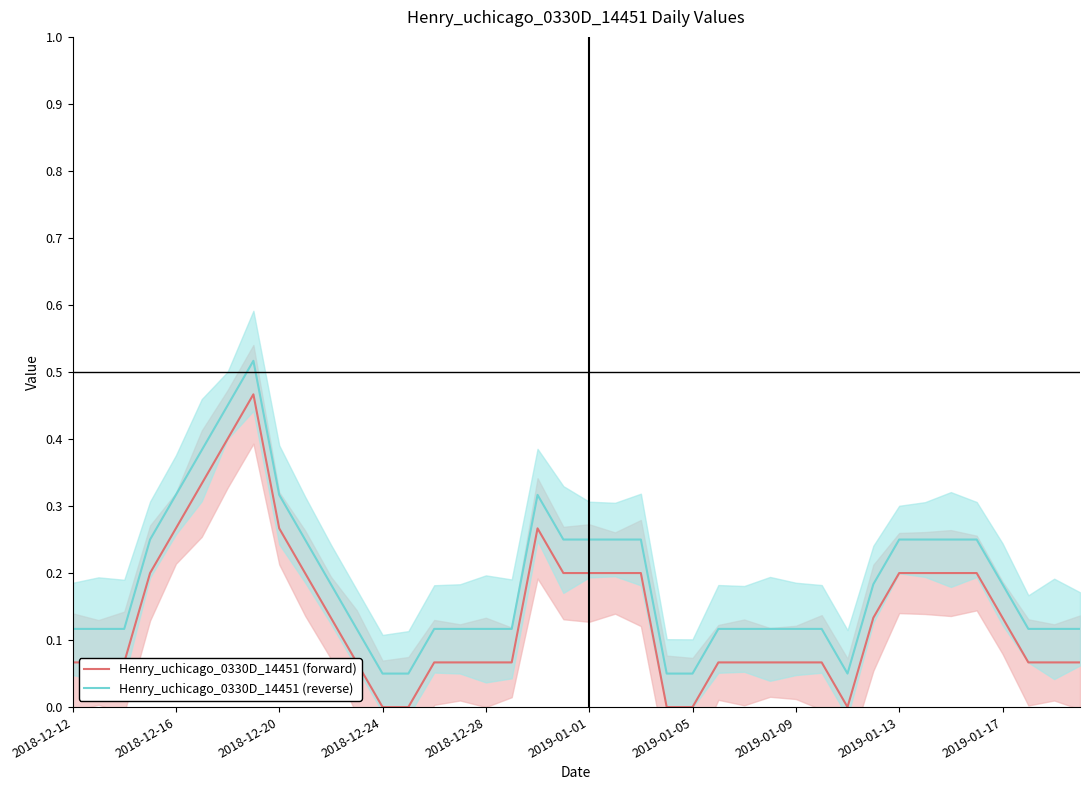

Reading right to left, extract all data points from this chart.

Henry_uchicago_0330D_14451 (forward): 0.1	0.1	0.1	0.1	0.2	0.2	0.2	0.2	0.1	0.0	0.1	0.1	0.1	0.1	0.1	0.0	0.0	0.2	0.2	0.2	0.2	0.3	0.1	0.1	0.1	0.1	0.0	0.0	0.1	0.1	0.2	0.3	0.5	0.4	0.3	0.3	0.2	0.1	0.1	0.1
Henry_uchicago_0330D_14451 (reverse): 0.1	0.1	0.1	0.2	0.2	0.2	0.2	0.2	0.2	0.1	0.1	0.1	0.1	0.1	0.1	0.1	0.1	0.2	0.2	0.2	0.2	0.3	0.1	0.1	0.1	0.1	0.1	0.1	0.1	0.2	0.2	0.3	0.5	0.5	0.4	0.3	0.2	0.1	0.1	0.1